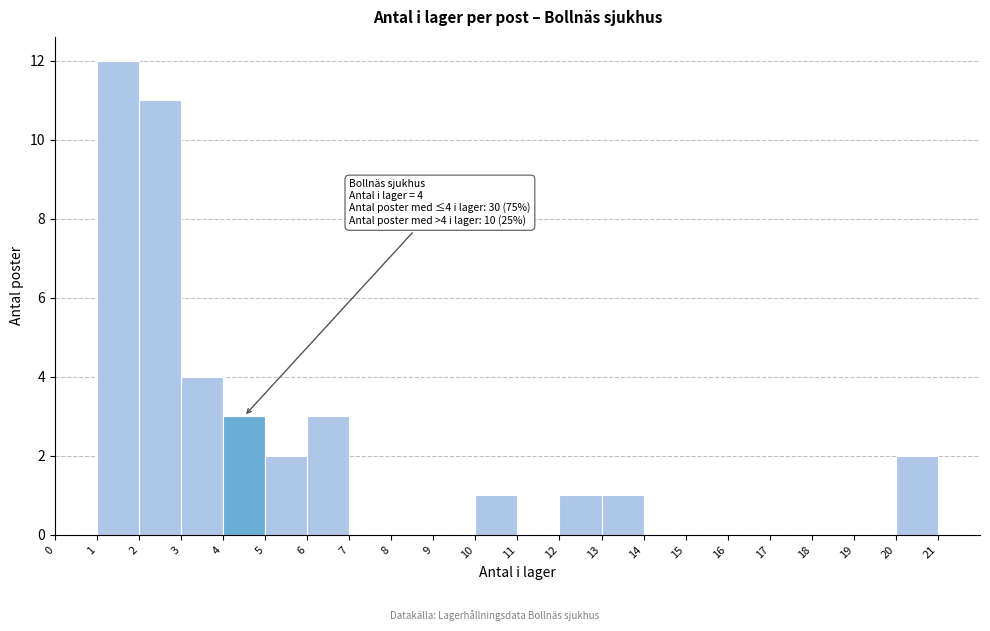

Which range on the x-axis has the tallest bar?

1 to 2